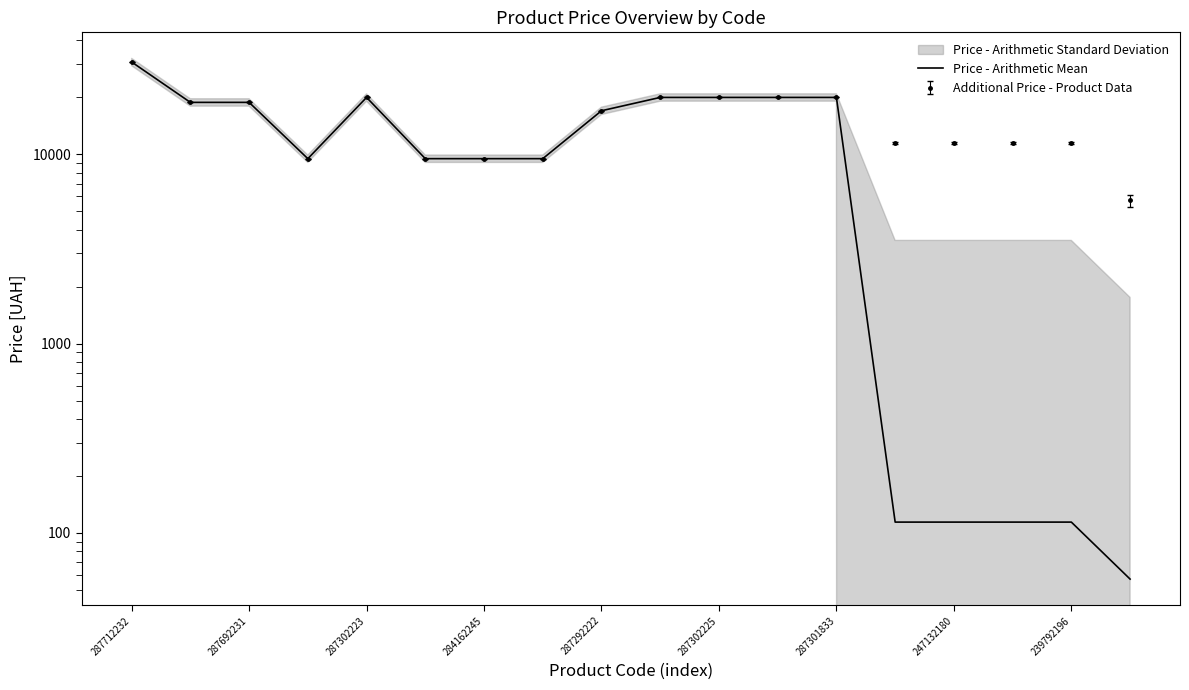

What is the minimum value shown in the chart?

57.0